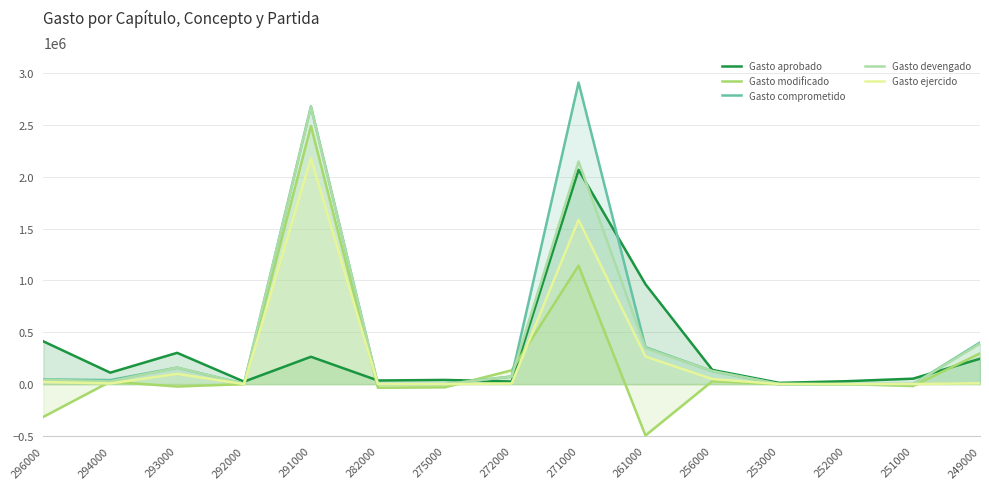

True or false: Gasto comprometido has a value of 125391.2 at 256000.

True